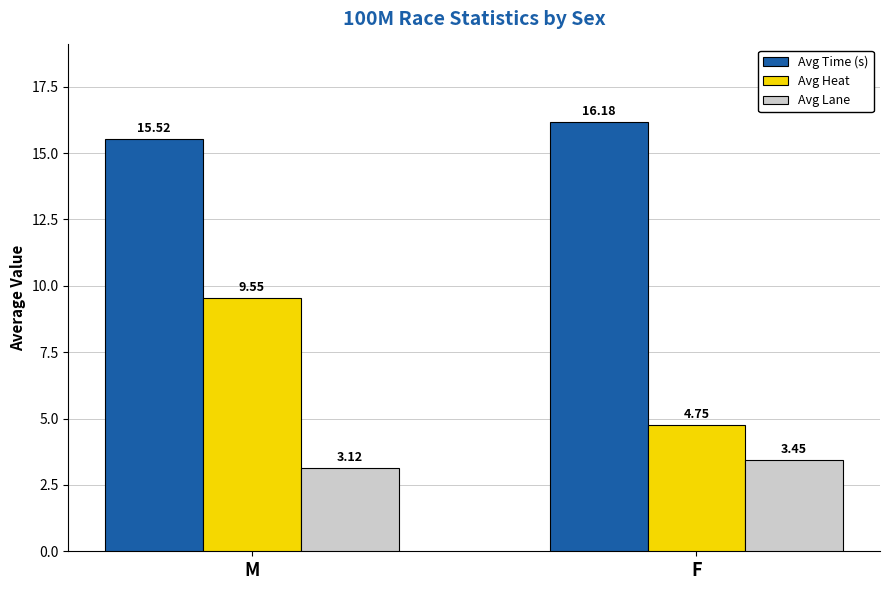

What is the difference between the Avg Lane values at F and M?

0.3